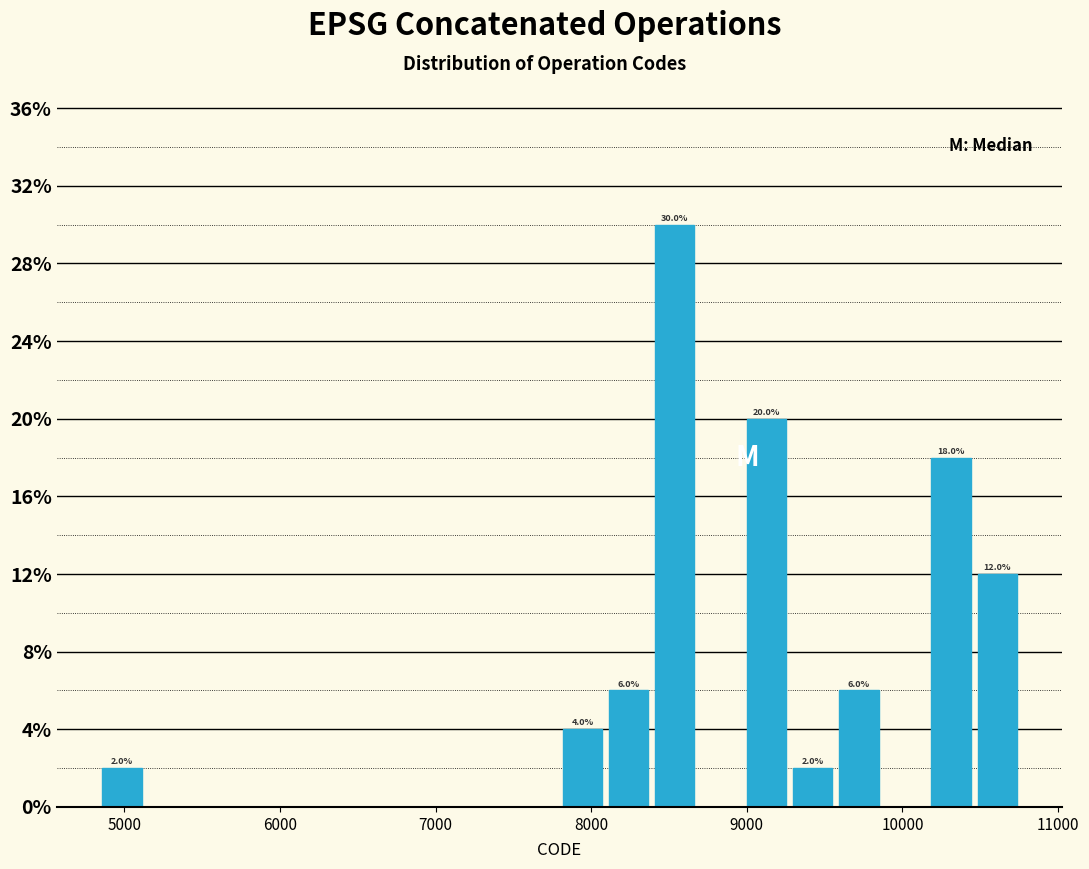

Around what value on the x-axis is the tallest bar? Give the approximate position of its centre, as read against the axis.

8500